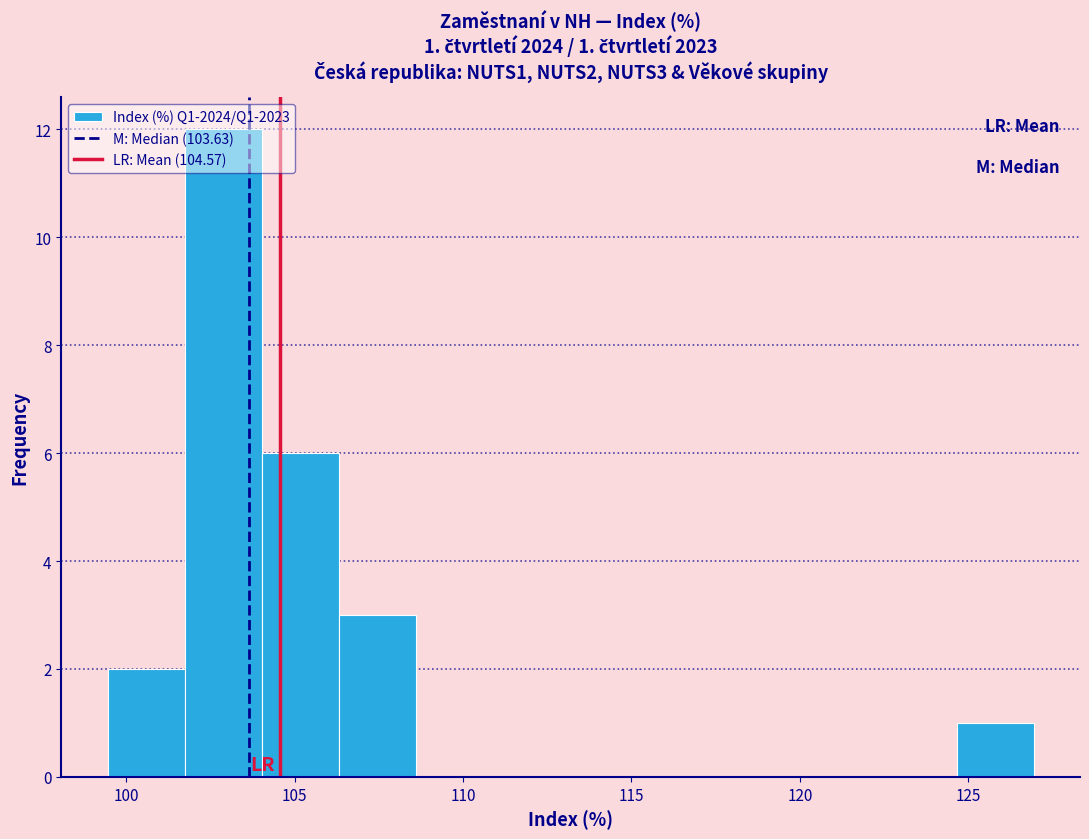

Which range on the x-axis has the tallest bar?

101.5 to 104.0